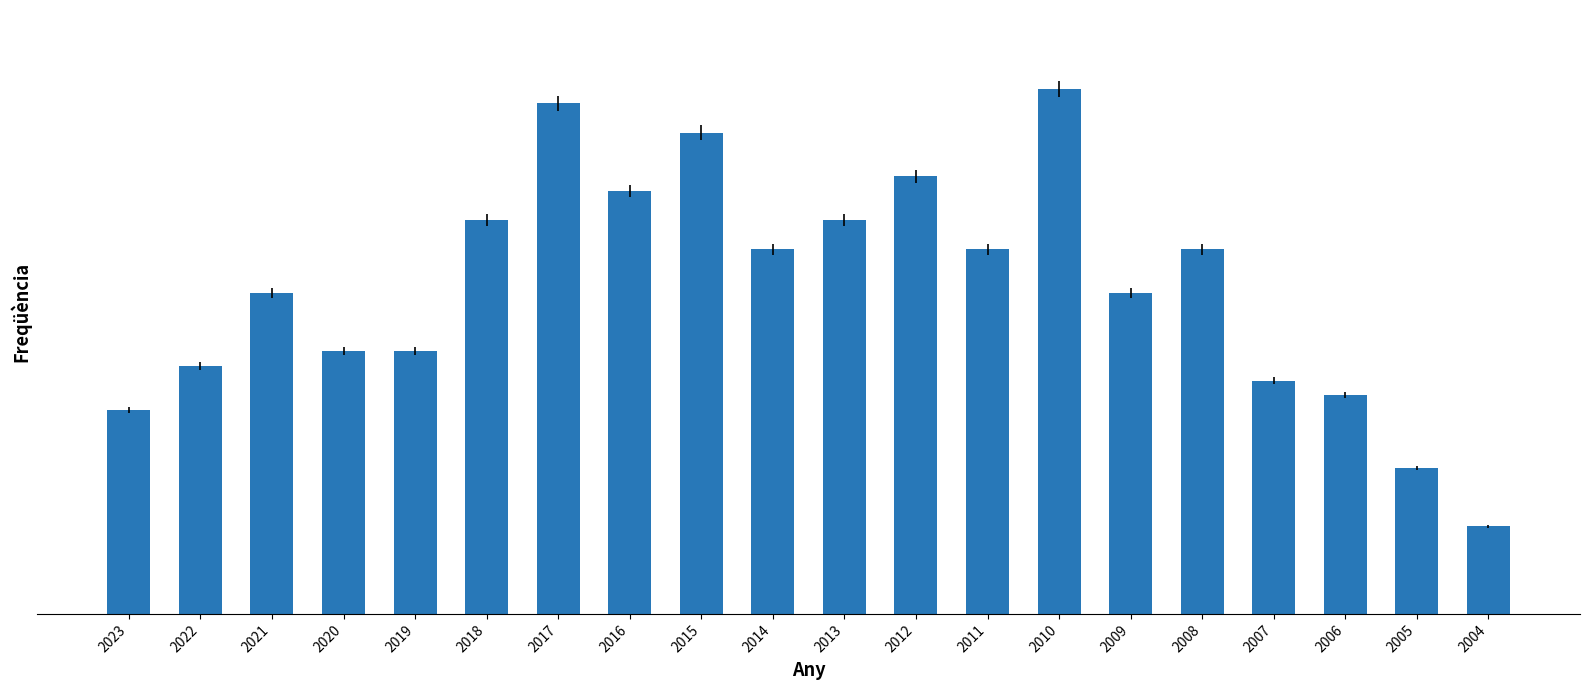

Are the bars horizontal?

No